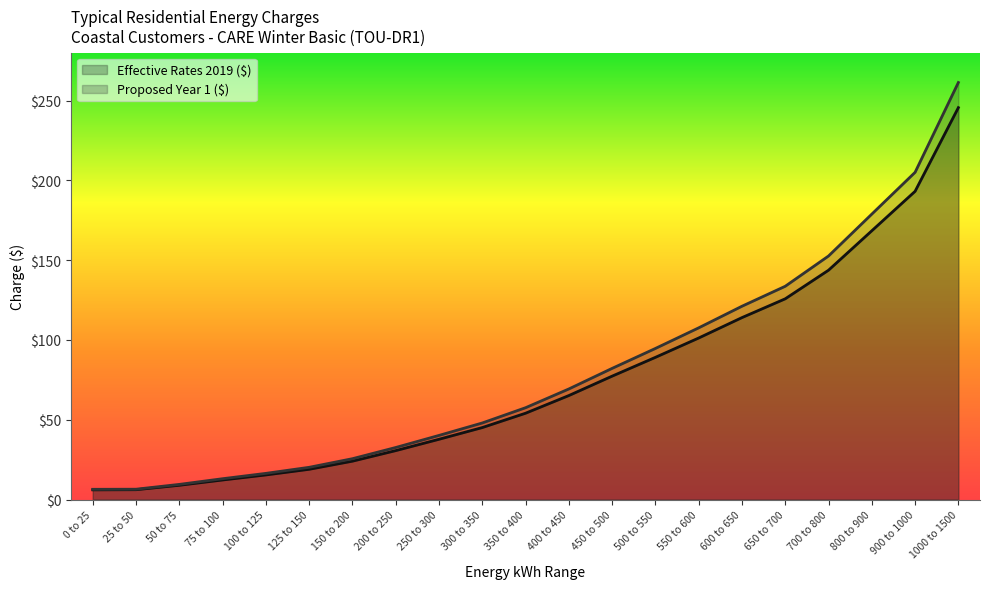

Which series has the largest range (max minus min)?

Proposed Year 1 ($)